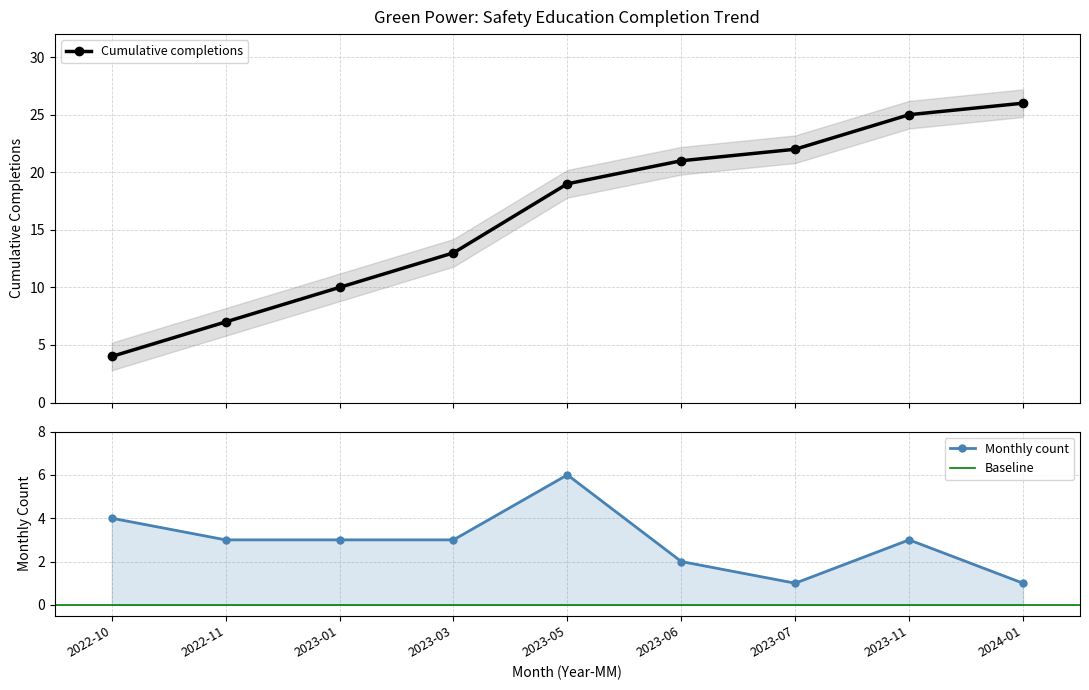

True or false: Monthly count and Cumulative completions cross at least once.

False